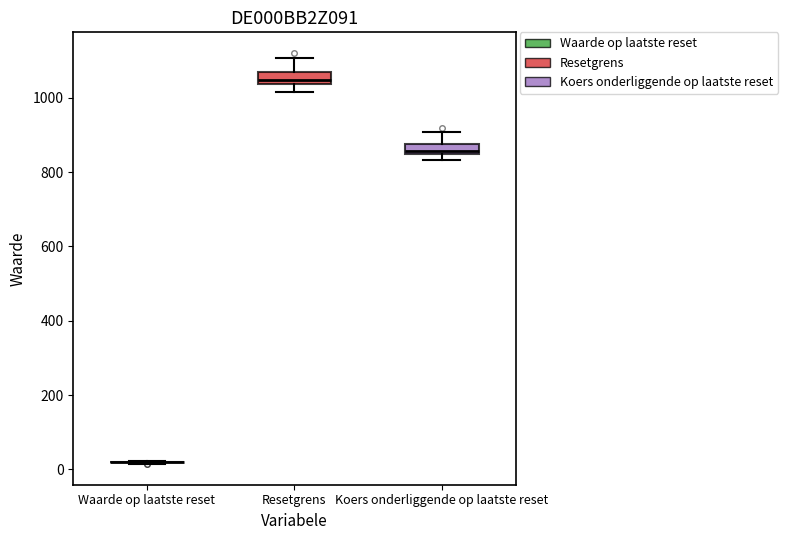

Where does the lower whisker of the box for Resetgrens end on the y-axis? The values are not printed on the chart, so give them approximately, as read against the axis.

1020